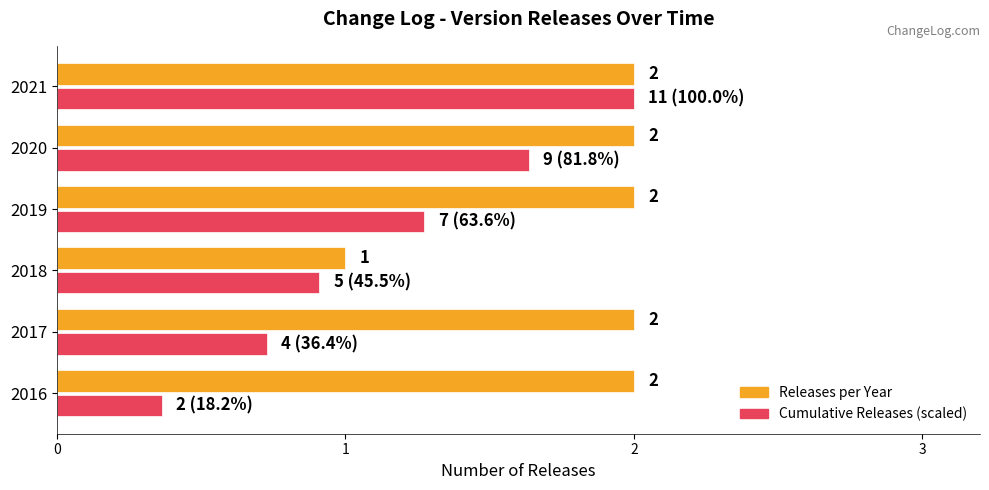

Count the number of data series in this chart.

2